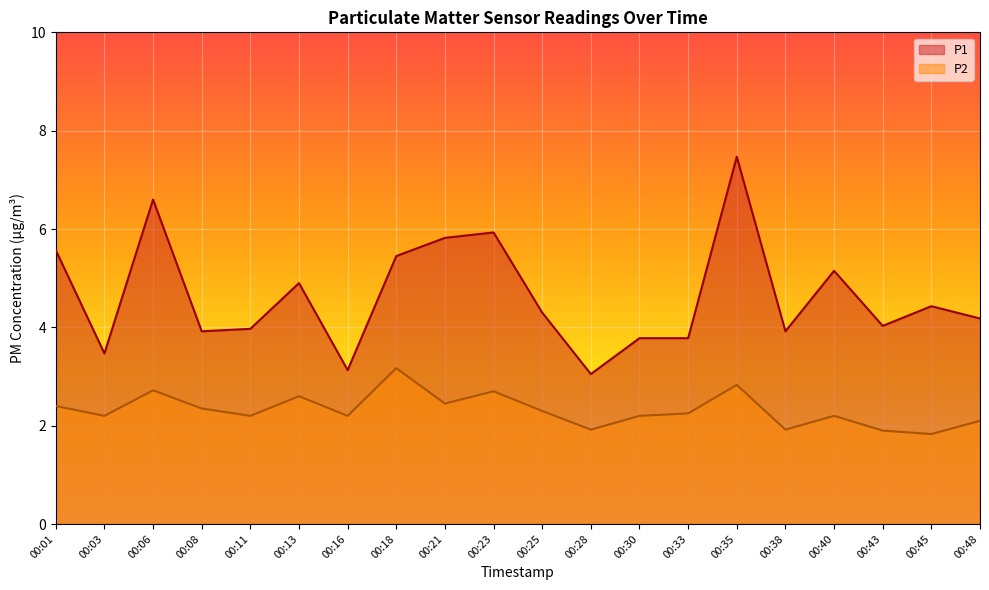

Reading left to right, what are all the values shown in this chart?

P1: 5.6	3.5	6.6	3.9	4.0	4.9	3.1	5.5	5.8	5.9	4.3	3.0	3.8	3.8	7.5	3.9	5.2	4.0	4.4	4.2
P2: 2.4	2.2	2.7	2.4	2.2	2.6	2.2	3.2	2.5	2.7	2.3	1.9	2.2	2.2	2.8	1.9	2.2	1.9	1.8	2.1